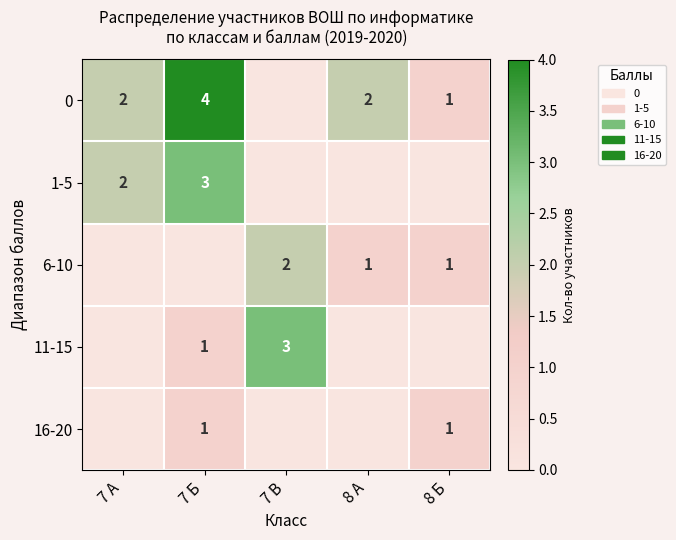

What is the sum of the 0 values at 8 А and 7 Б?

6